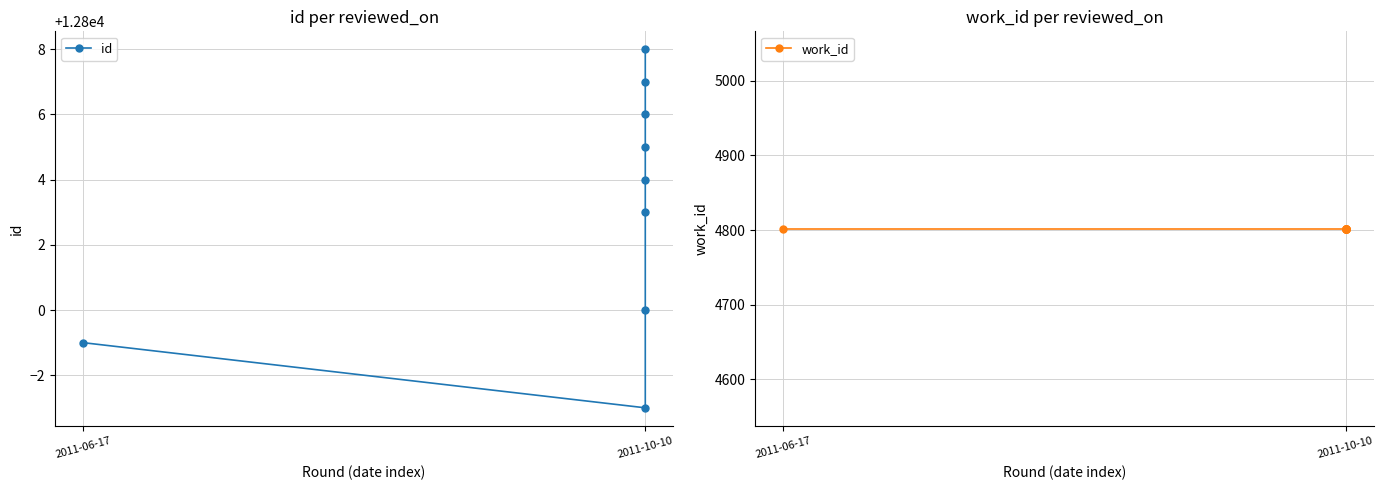

What is the maximum value shown in the chart?

12808